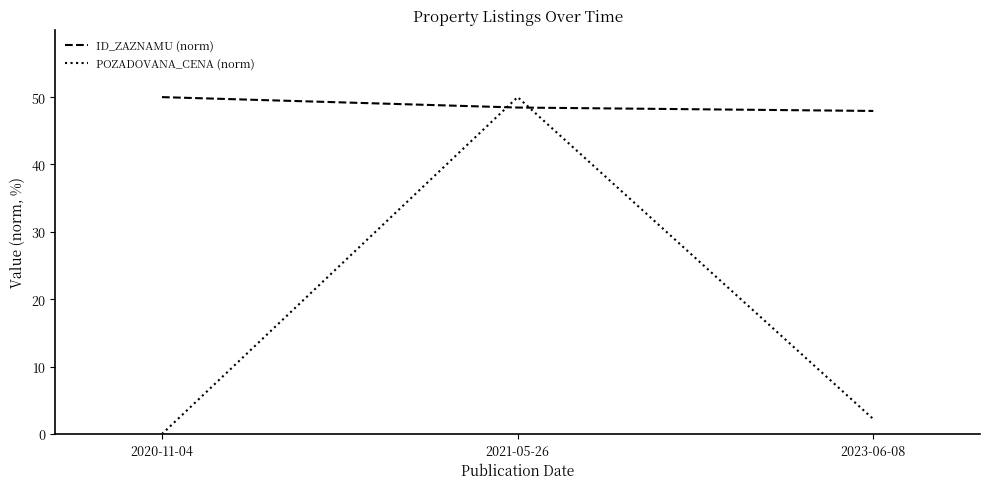

At which label does POZADOVANA_CENA (norm) first exceed 2?

2021-05-26